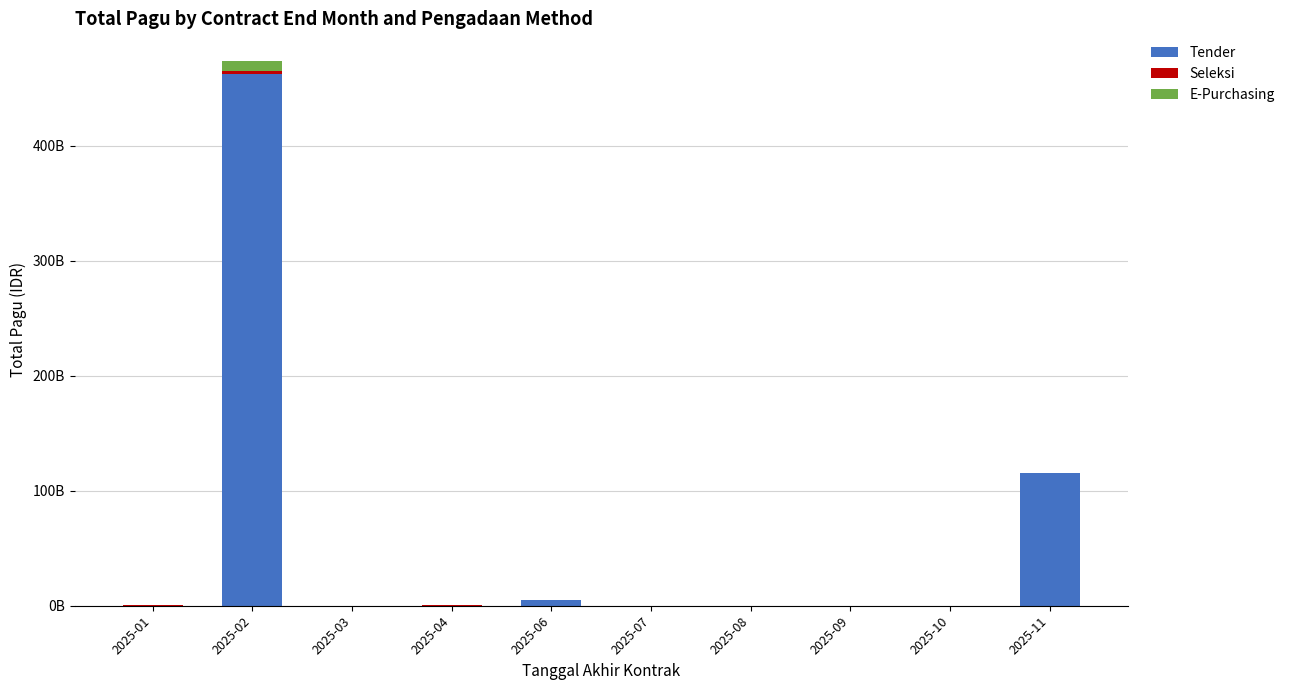

True or false: E-Purchasing has a value of -5205728481 at 2025-04.

False